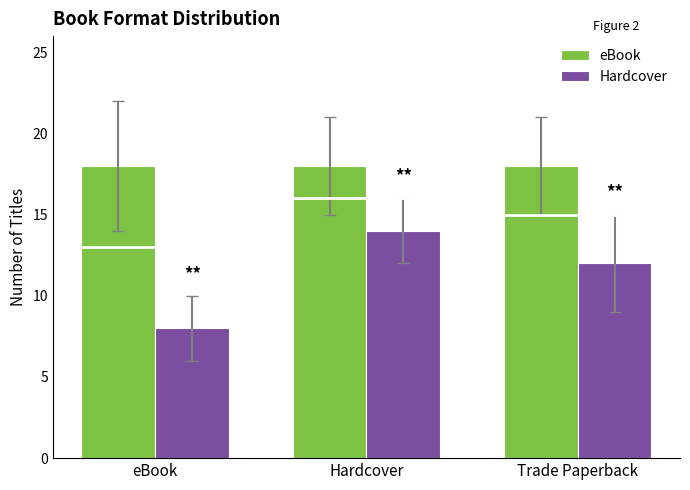

At which label does Hardcover first exceed 12?

Hardcover